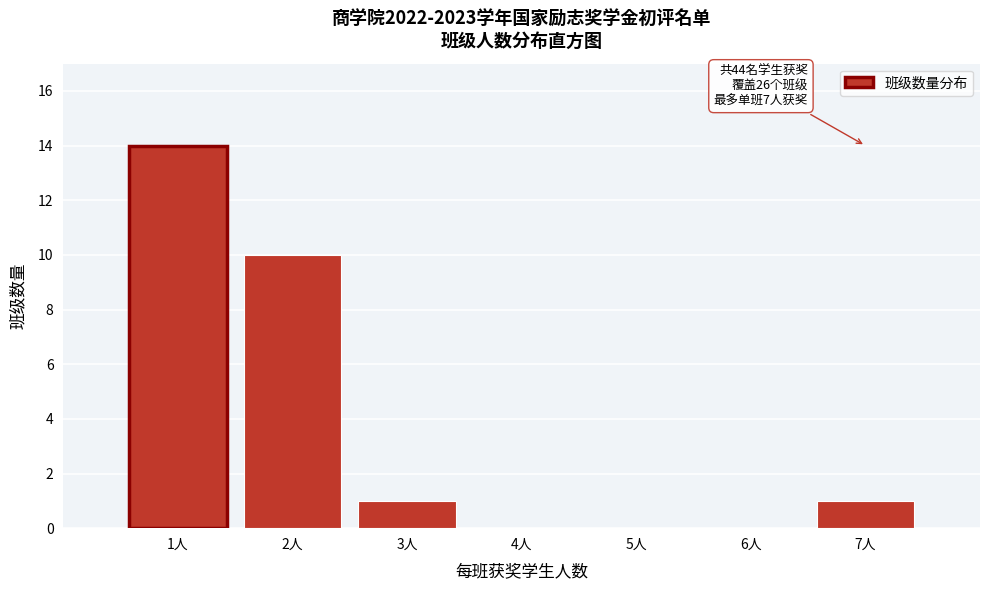

Reading left to right, list all the values displayed in this chart.

1人=14	2人=10	3人=1	4人=0	5人=0	6人=0	7人=1